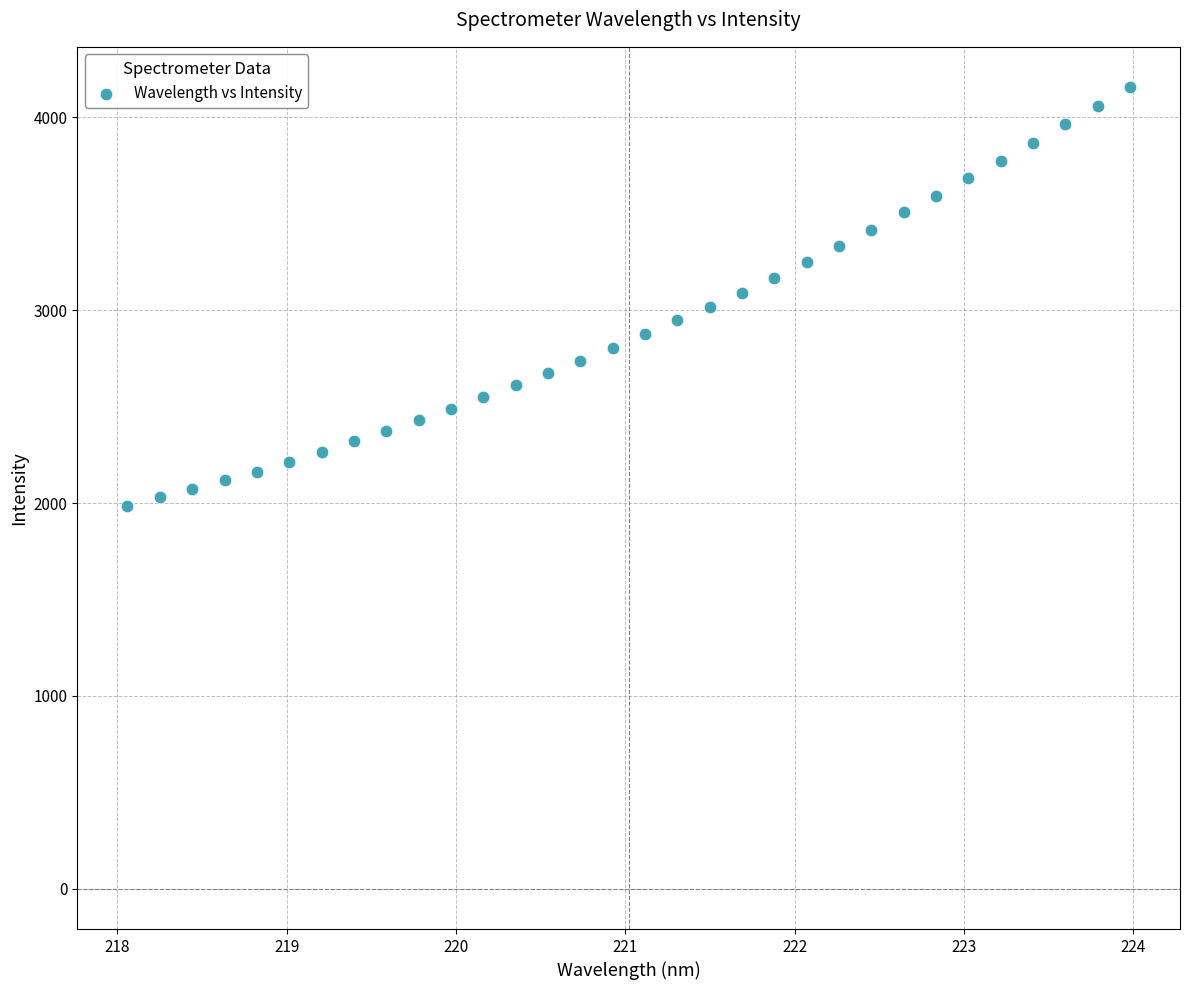

What is the range of Y values (max minus min)?

2171.0